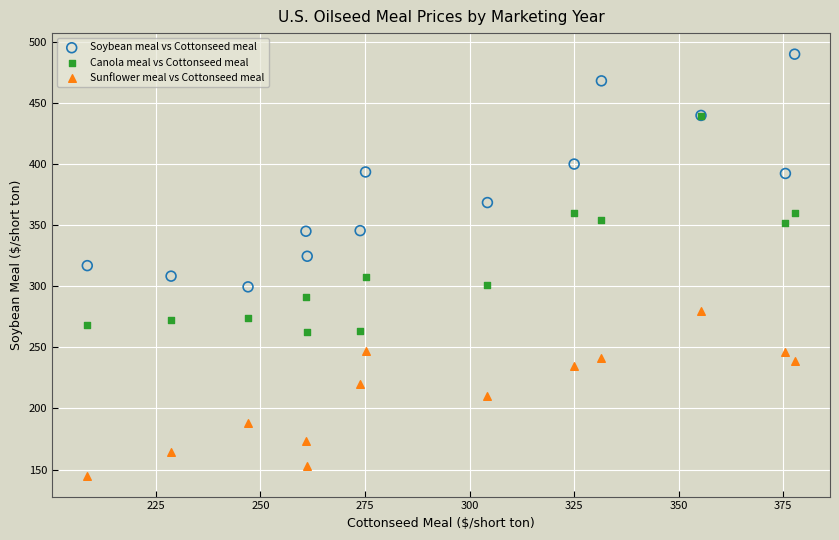

Which series reaches the minimum Y coordinate?

Sunflower meal vs Cottonseed meal